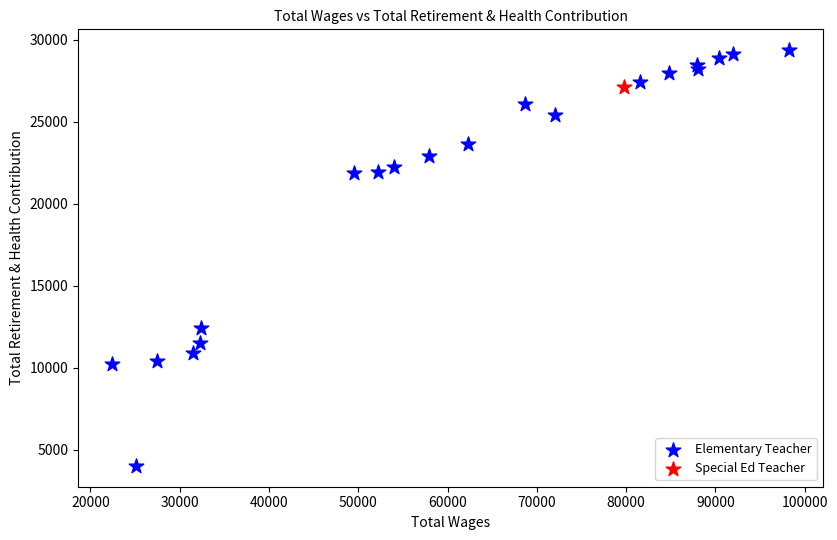

What are all the series names shown in the legend?

Elementary Teacher, Special Ed Teacher